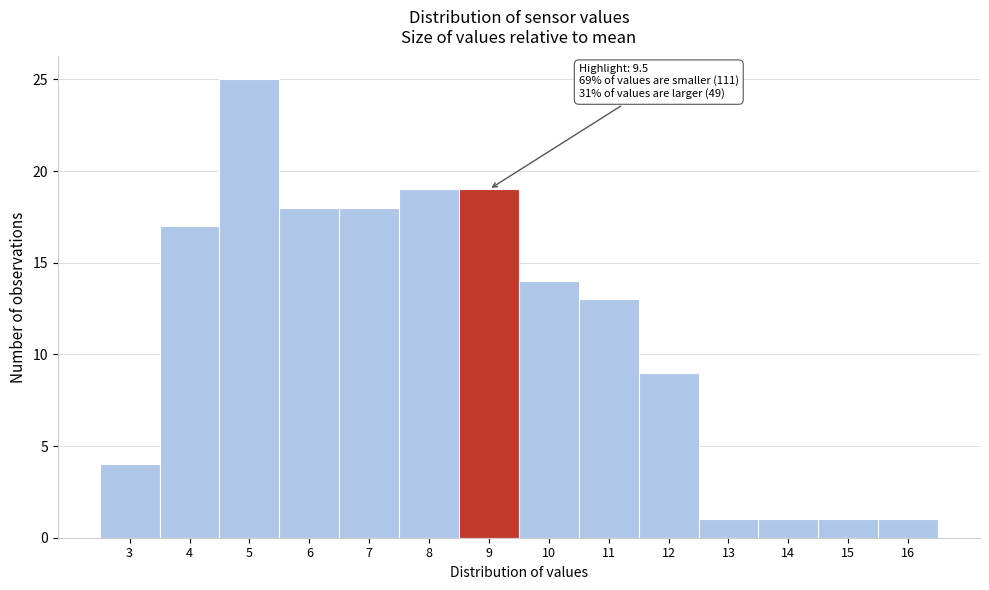

Reading left to right, extract all data points from this chart.

4	17	25	18	18	19	19	14	13	9	1	1	1	1